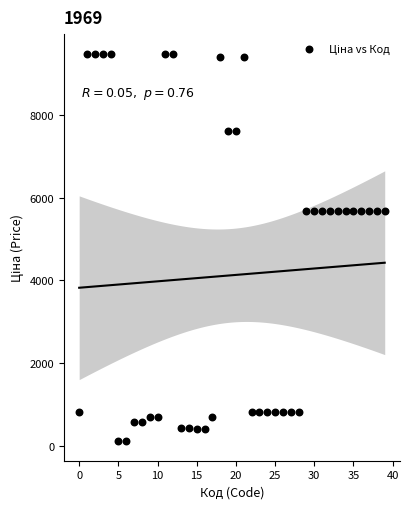

What is the range of Y values (max minus min)?

9366.0